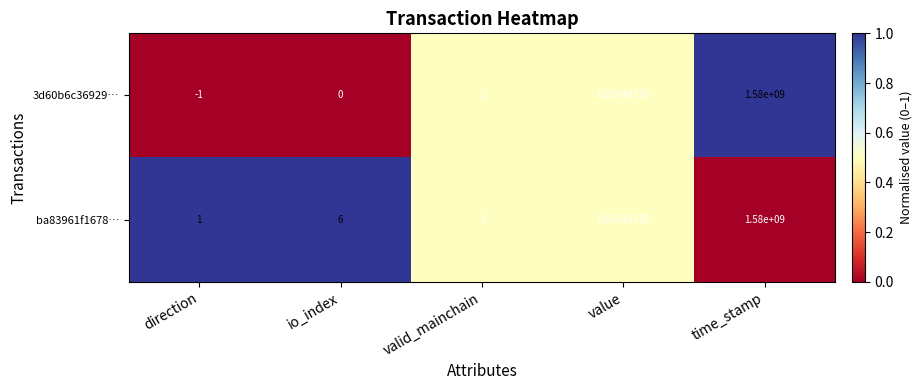

At which label does ba83961f1678… reach its minimum?

value